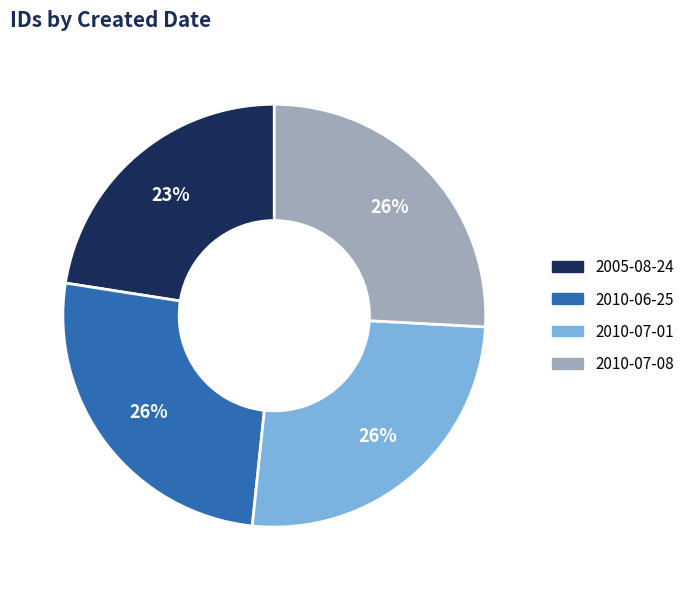

Is the sum of 2010-06-25 and 2005-08-24 greater than half?

No